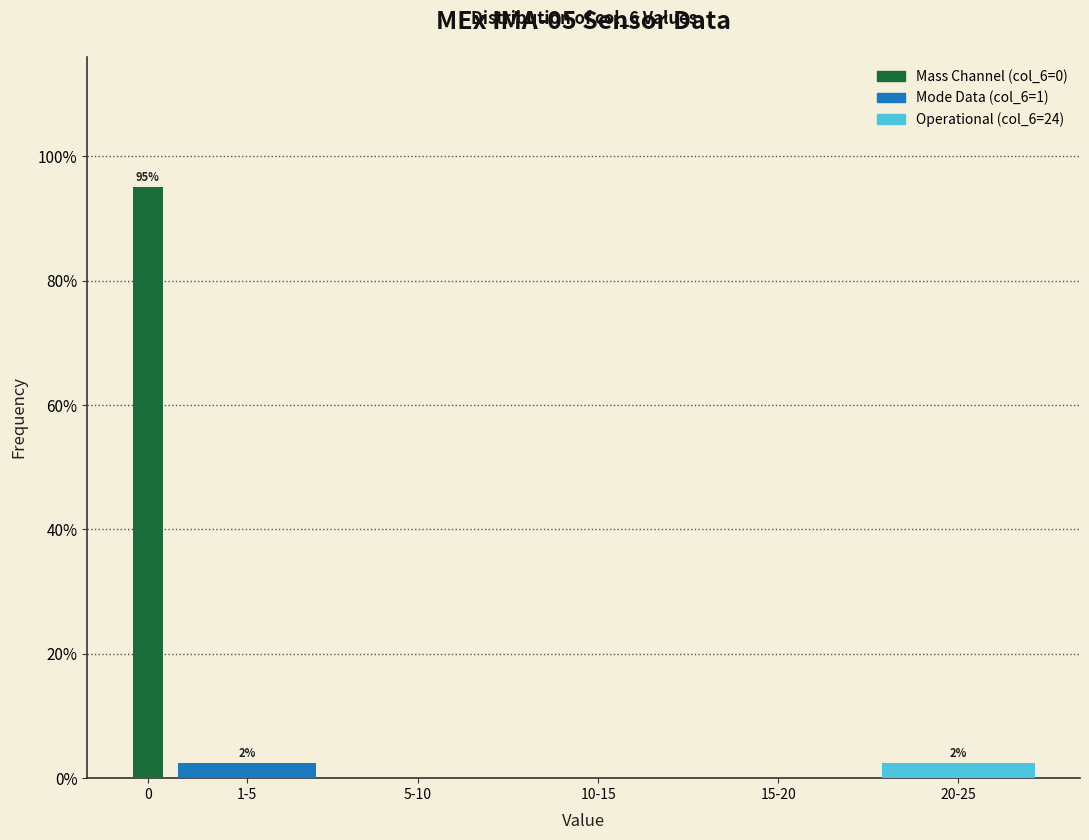

Are the bars horizontal?

No